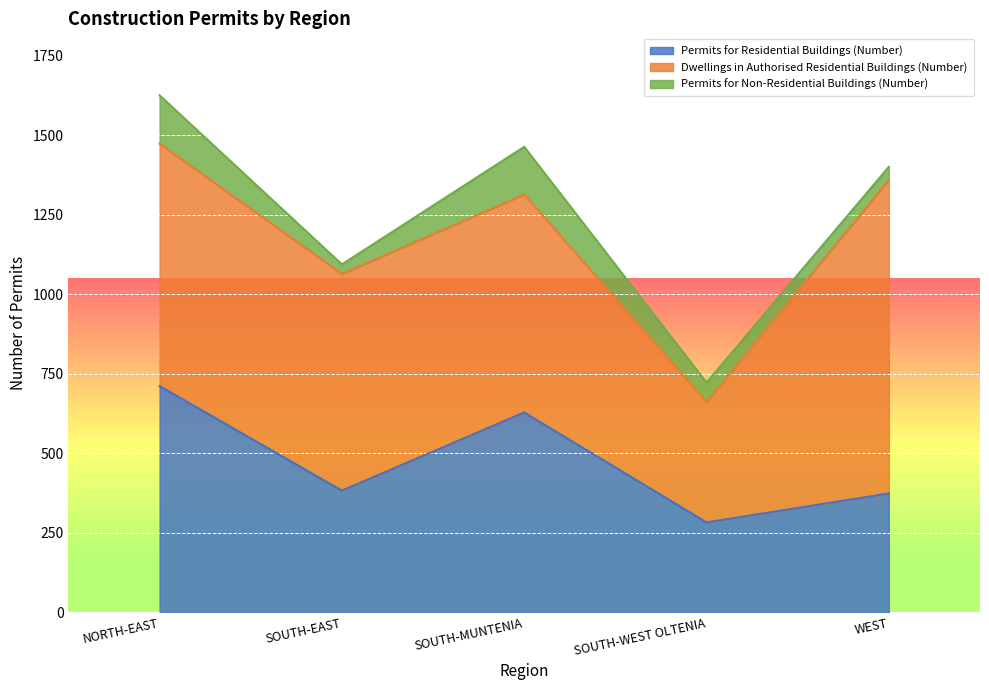

Between SOUTH-MUNTENIA and WEST, which series saw the biggest shift?

Dwellings in Authorised Residential Buildings (Number)